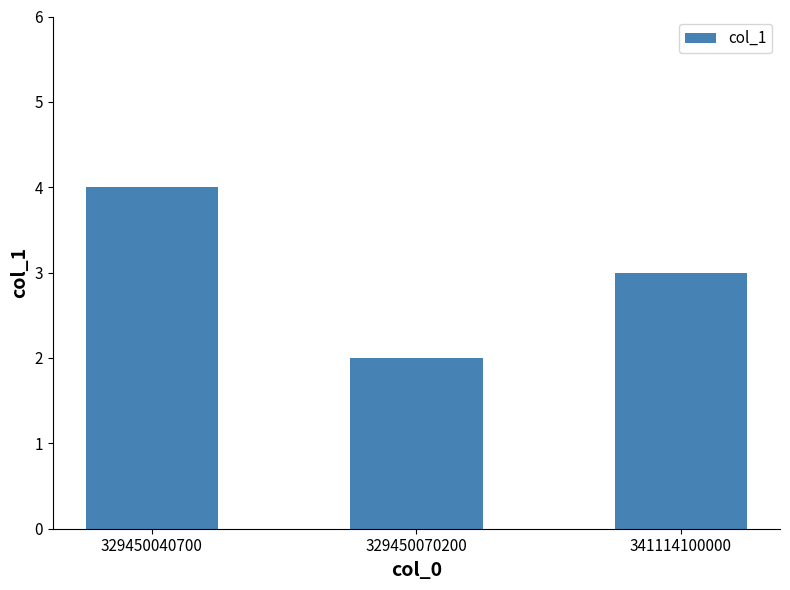

Reading left to right, transcribe all the data shown in this chart.

329450040700=4	329450070200=2	341114100000=3